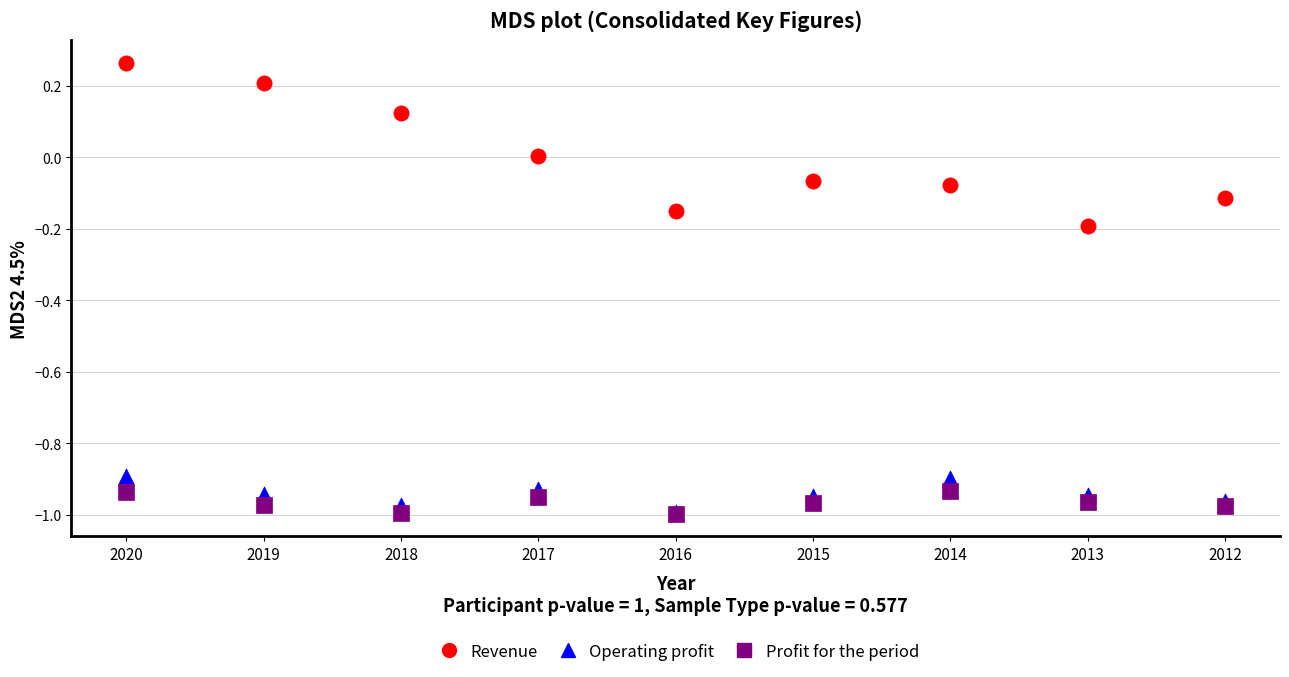

Which series has the largest Y range (max minus min)?

Revenue